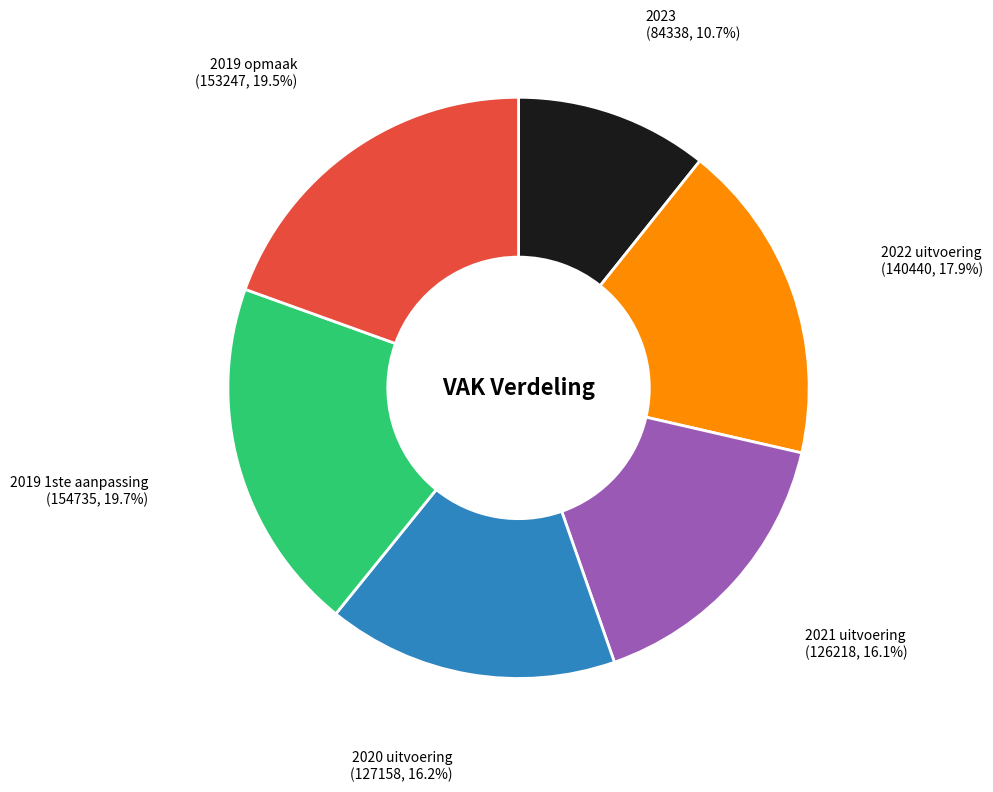

What is the ratio of the value at 2023 to the value at 2020 uitvoering?

0.7